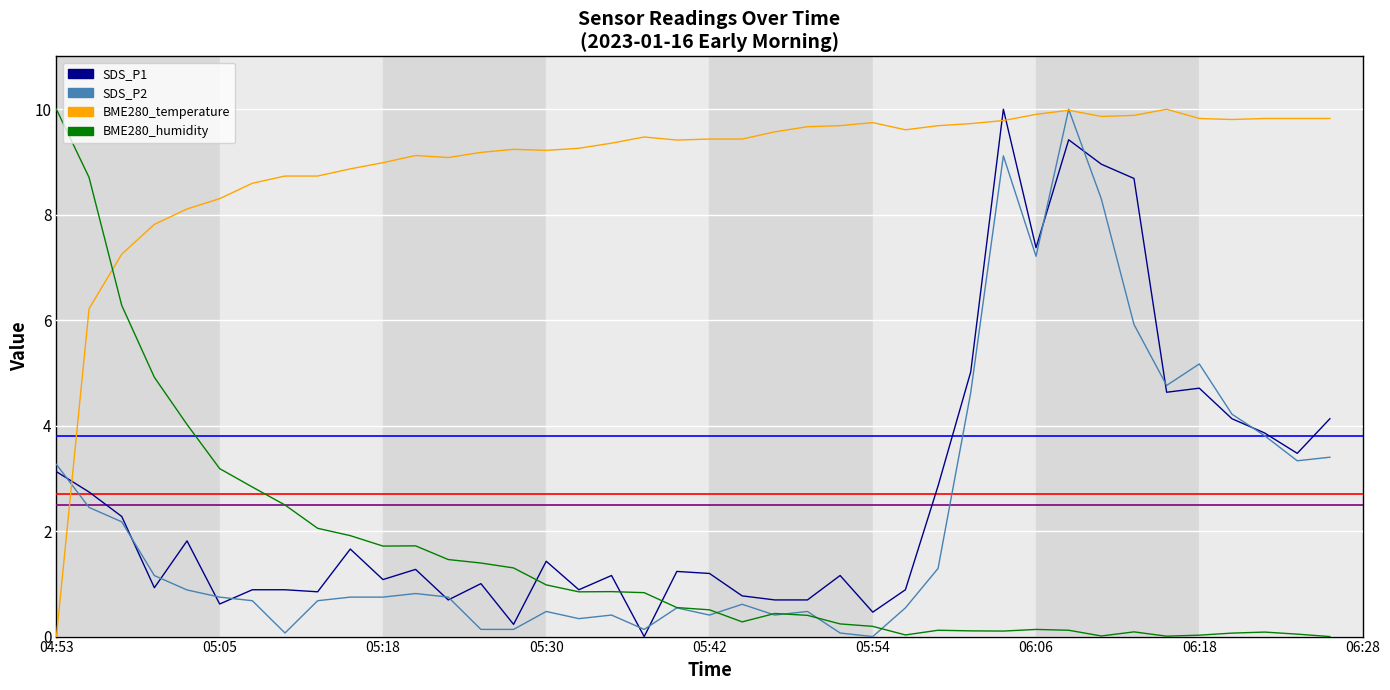

Which series has the largest total across all categories?

BME280_temperature